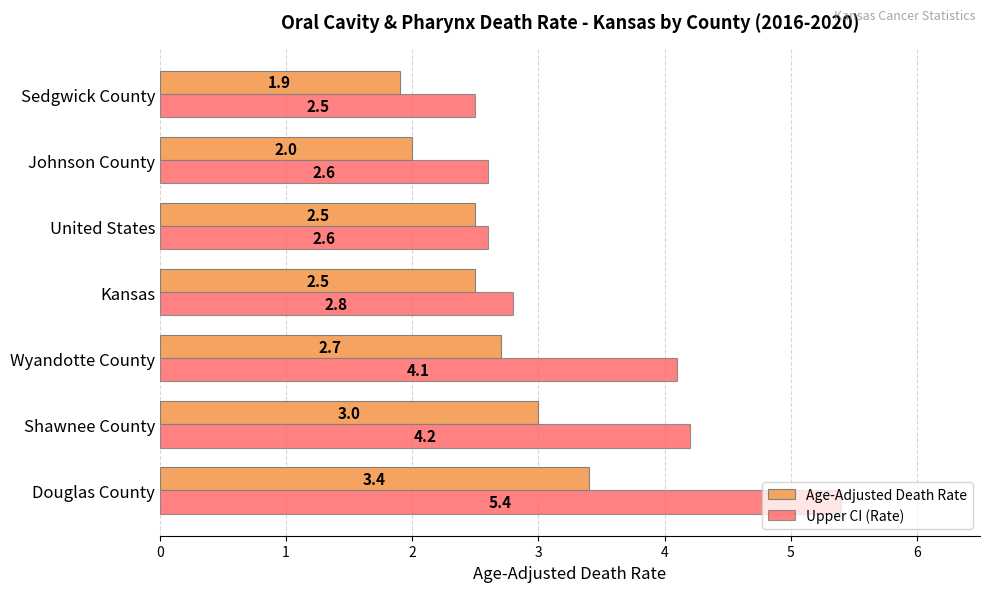

List the series in order of their peak value, lowest first.

Age-Adjusted Death Rate, Upper CI (Rate)